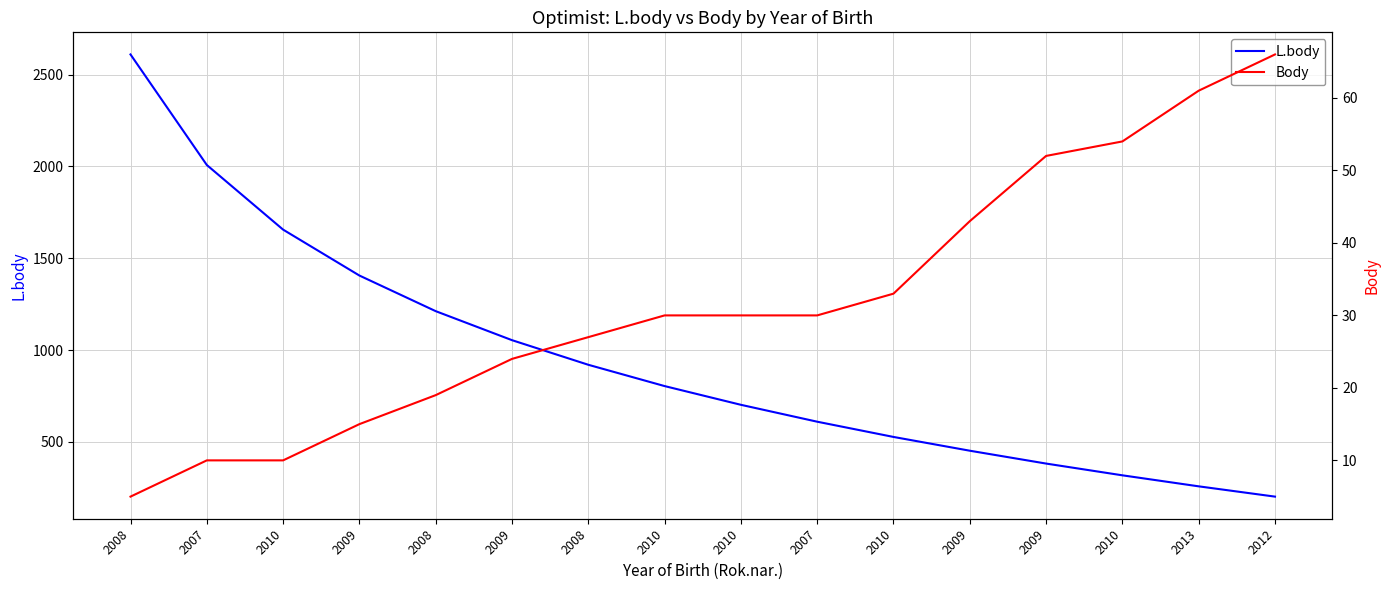

Rank the series by their maximum value, from lowest to highest.

Body, L.body